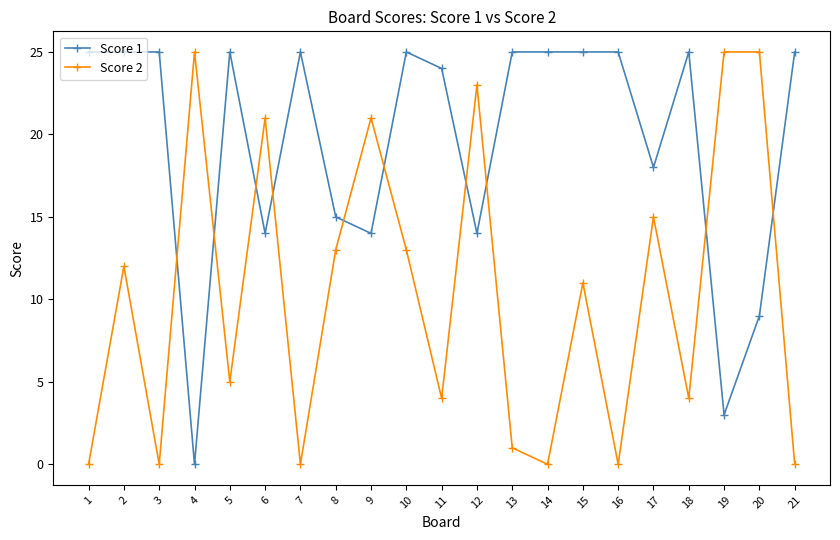

How many lines are shown in the chart?

2